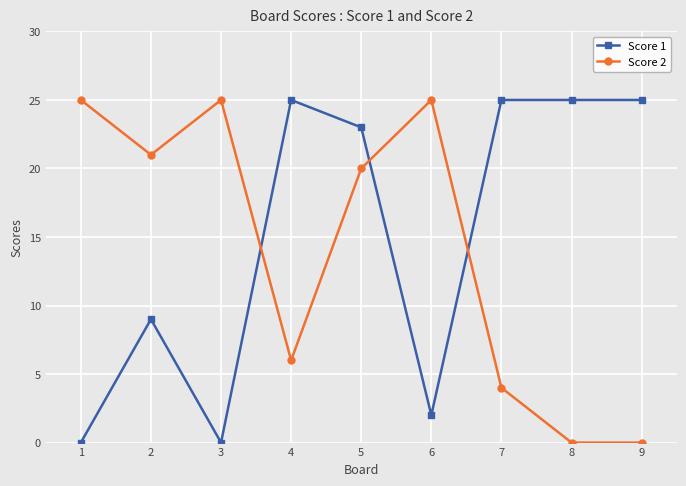

Where is Score 1 nearest to the value 12?

2